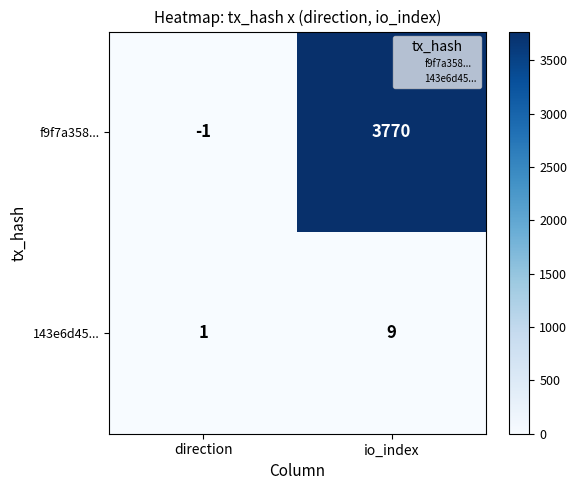

List the series in order of their overall mean, lowest first.

143e6d45..., f9f7a358...